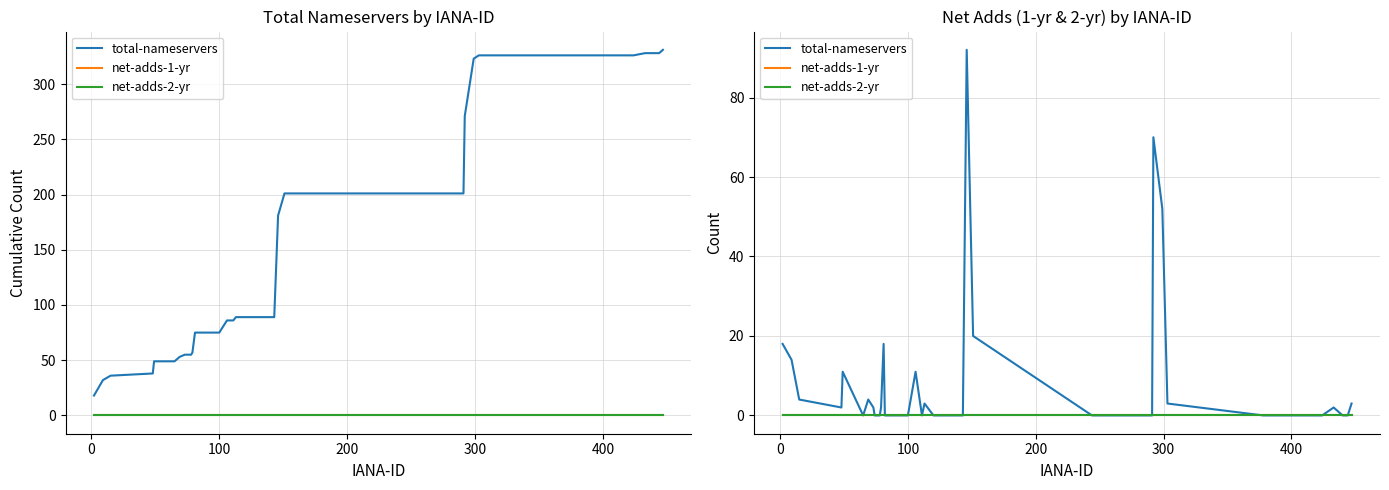

True or false: total-nameservers has a value of 52 at 24.

False